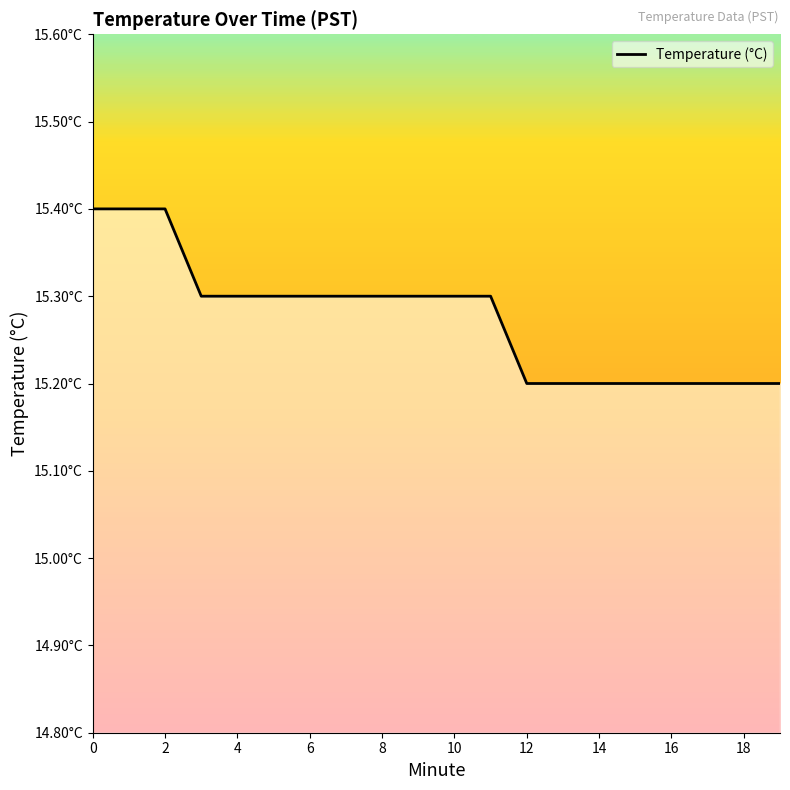

What is the difference between the maximum and minimum values?

0.2